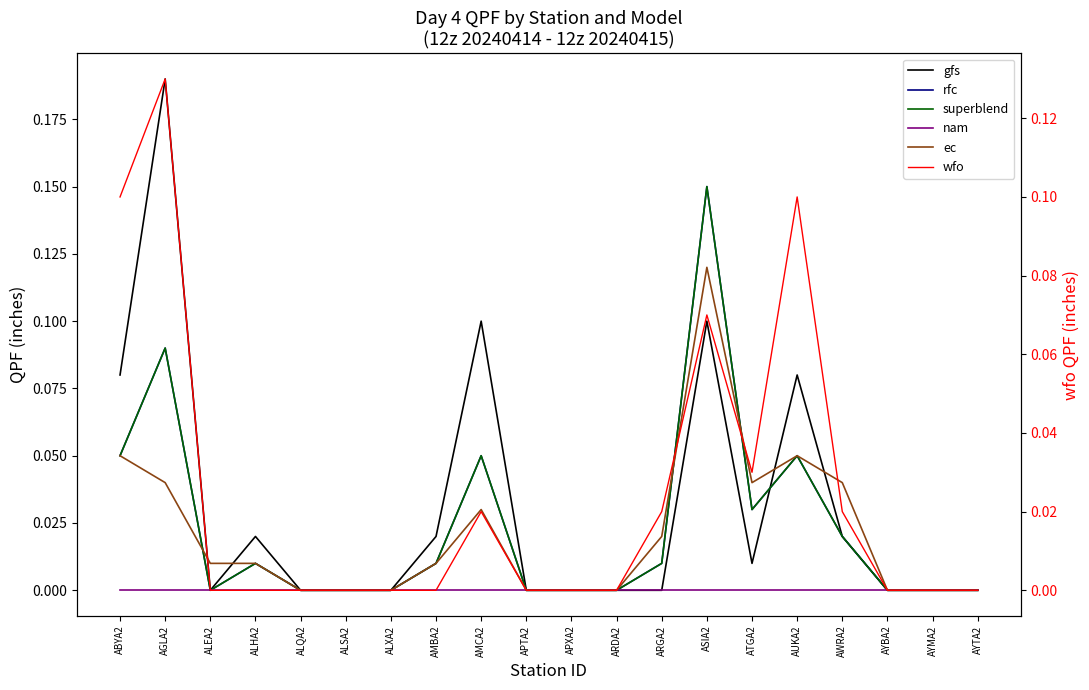

Which series has the largest total across all categories?

gfs